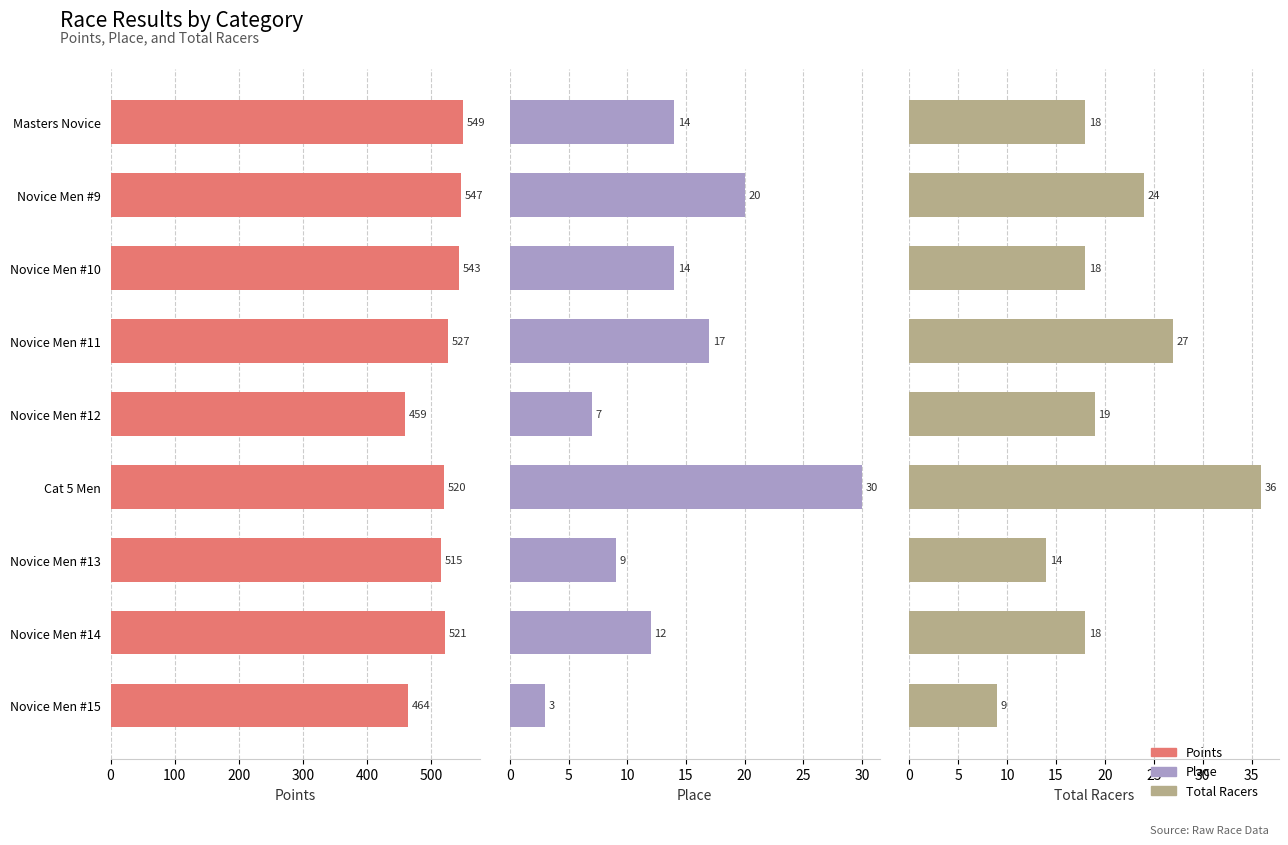

What position from the right is Novice Men #14?

2